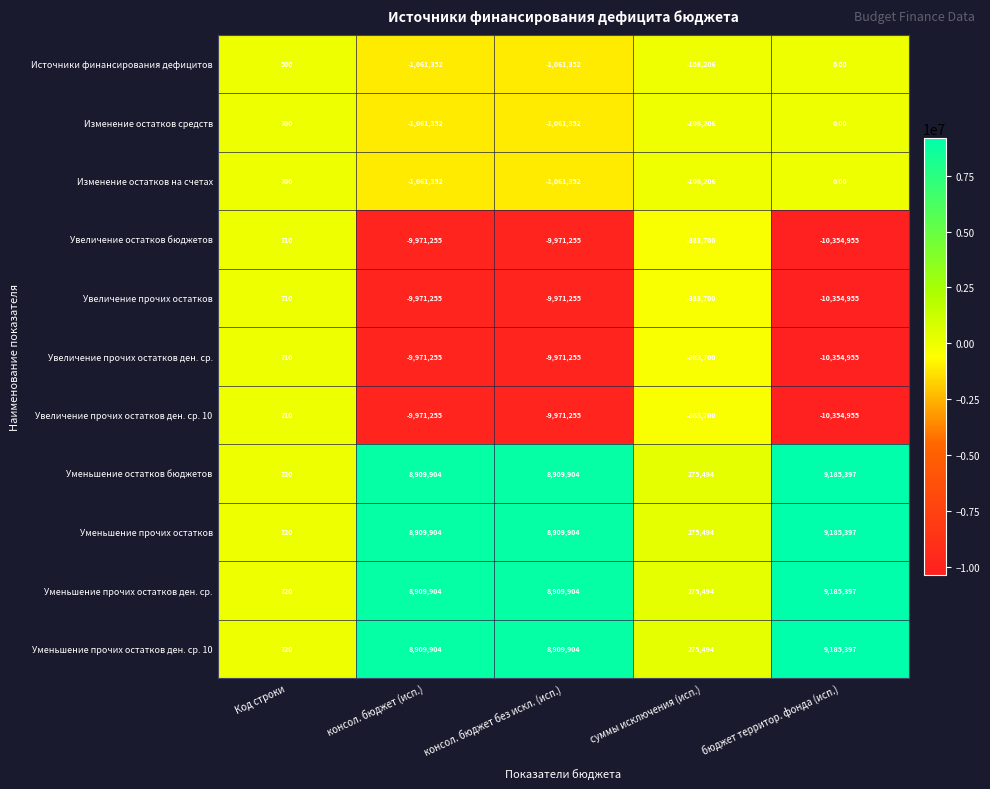

Count the number of categories in the chart.

5